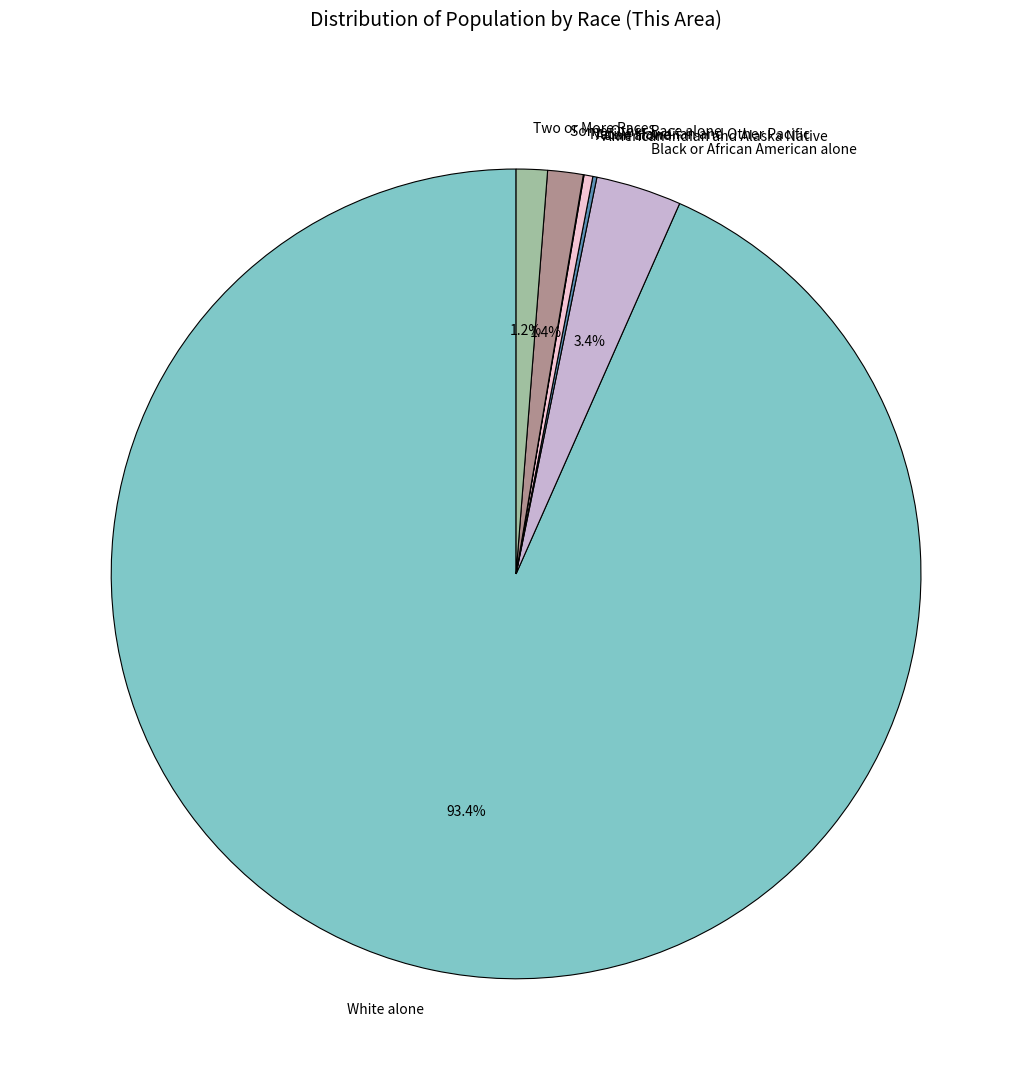

What percentage is the White alone slice, to the nearest percent?

93%